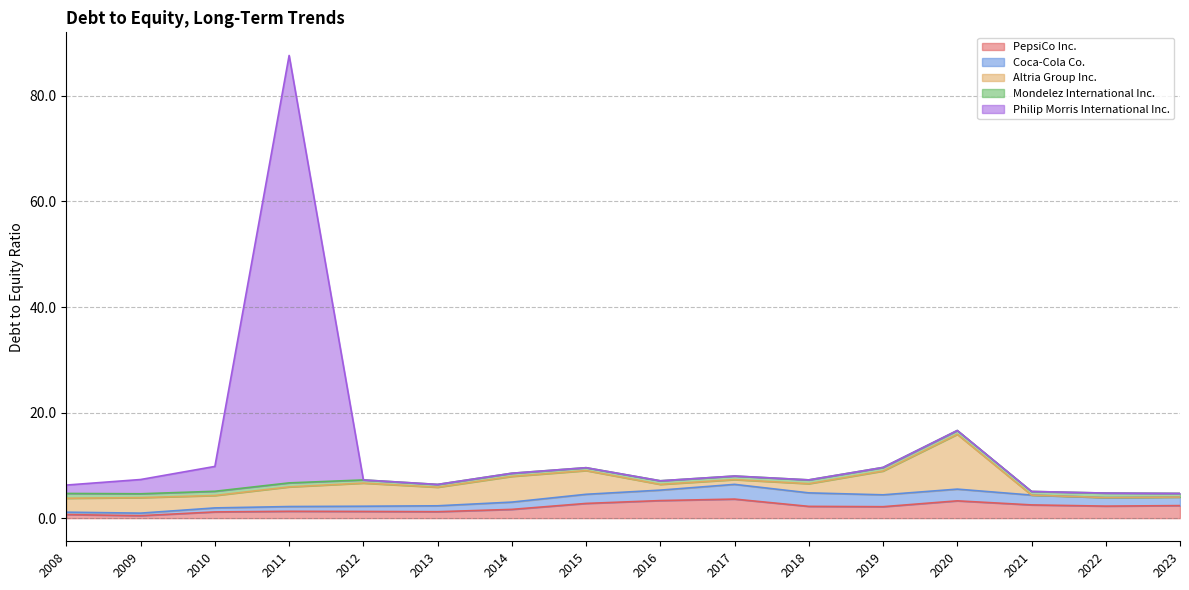

What are all the series names shown in the legend?

PepsiCo Inc., Coca-Cola Co., Altria Group Inc., Mondelez International Inc., Philip Morris International Inc.